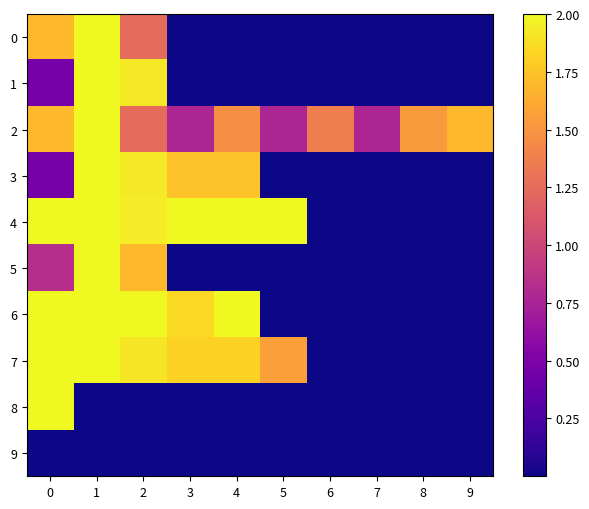

Reading left to right, what are all the values shown in this chart?

0: 0=1.7	1=2.0	2=1.3	3=0.0	4=0.0	5=0.0	6=0.0	7=0.0	8=0.0	9=0.0
1: 0=0.5	1=2.0	2=1.9	3=0.0	4=0.0	5=0.0	6=0.0	7=0.0	8=0.0	9=0.0
2: 0=1.7	1=2.0	2=1.3	3=0.8	4=1.5	5=0.8	6=1.4	7=0.8	8=1.5	9=1.7
3: 0=0.5	1=2.0	2=1.9	3=1.7	4=1.7	5=0.0	6=0.0	7=0.0	8=0.0	9=0.0
4: 0=2.0	1=2.0	2=1.9	3=2.0	4=2.0	5=2.0	6=0.0	7=0.0	8=0.0	9=0.0
5: 0=0.8	1=2.0	2=1.7	3=0.0	4=0.0	5=0.0	6=0.0	7=0.0	8=0.0	9=0.0
6: 0=2.0	1=2.0	2=2.0	3=1.9	4=2.0	5=0.0	6=0.0	7=0.0	8=0.0	9=0.0
7: 0=2.0	1=2.0	2=1.9	3=1.8	4=1.8	5=1.6	6=0.0	7=0.0	8=0.0	9=0.0
8: 0=2.0	1=0.0	2=0.0	3=0.0	4=0.0	5=0.0	6=0.0	7=0.0	8=0.0	9=0.0
9: 0=0.0	1=0.0	2=0.0	3=0.0	4=0.0	5=0.0	6=0.0	7=0.0	8=0.0	9=0.0